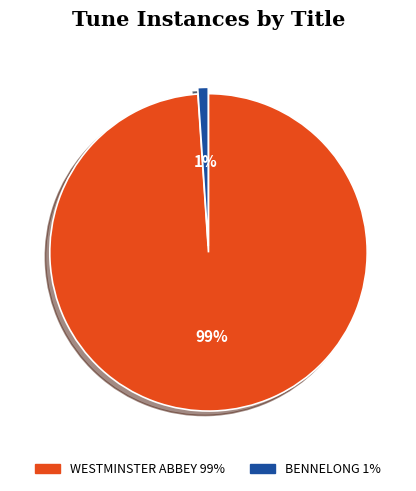

Is it true that BENNELONG is 1% of the pie?

True